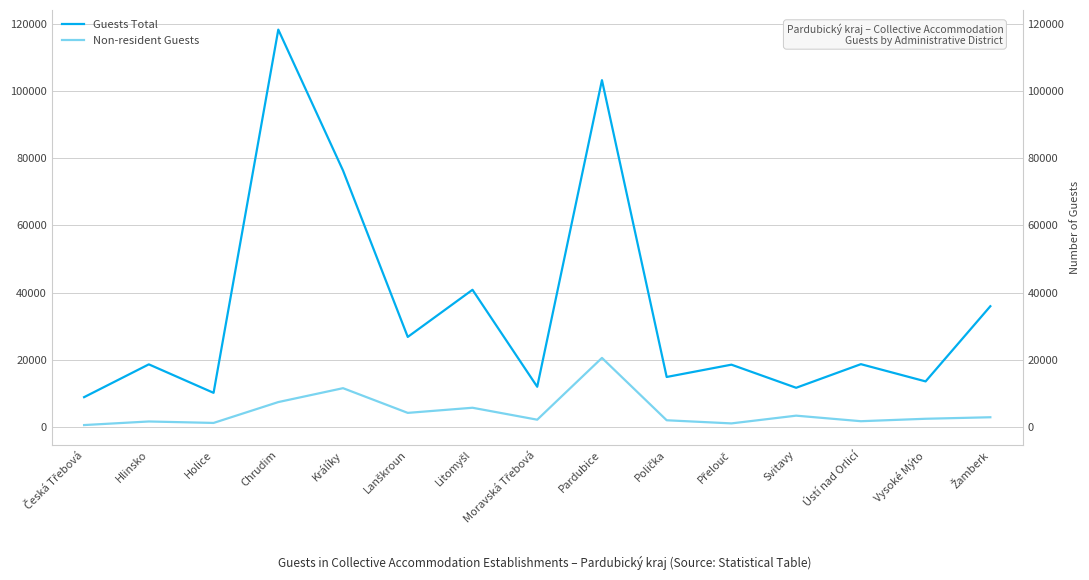

True or false: Non-resident Guests and Guests Total intersect in this chart.

False